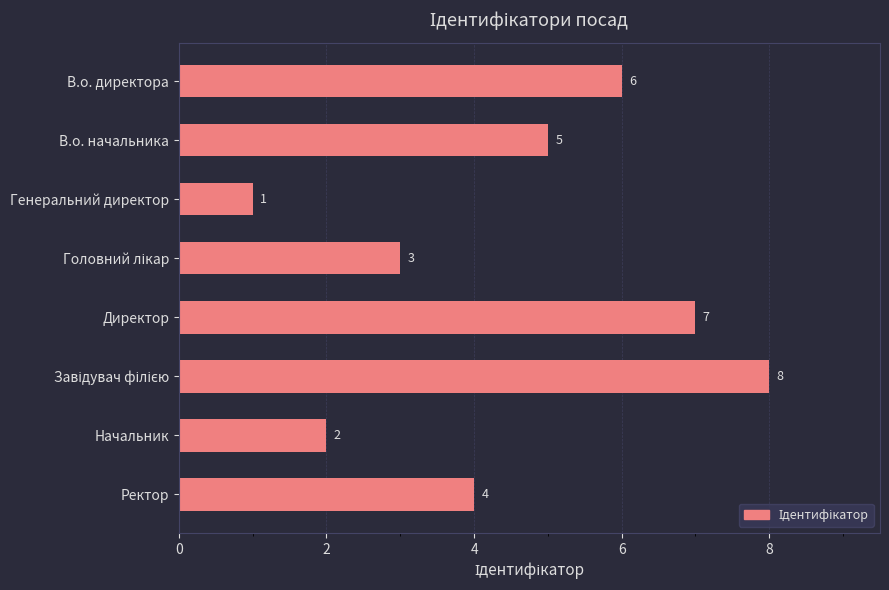

Where is the data nearest to the value 4?

Ректор